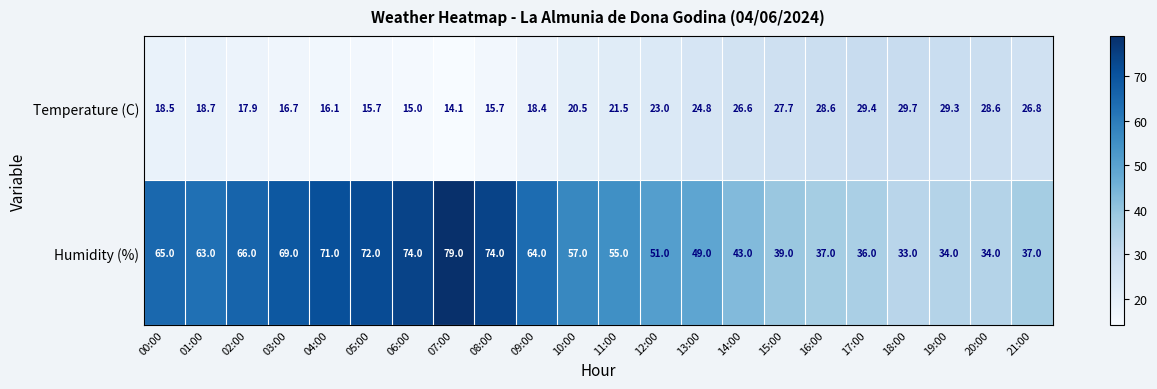

Where does the Humidity (%) series first go above 57?

00:00